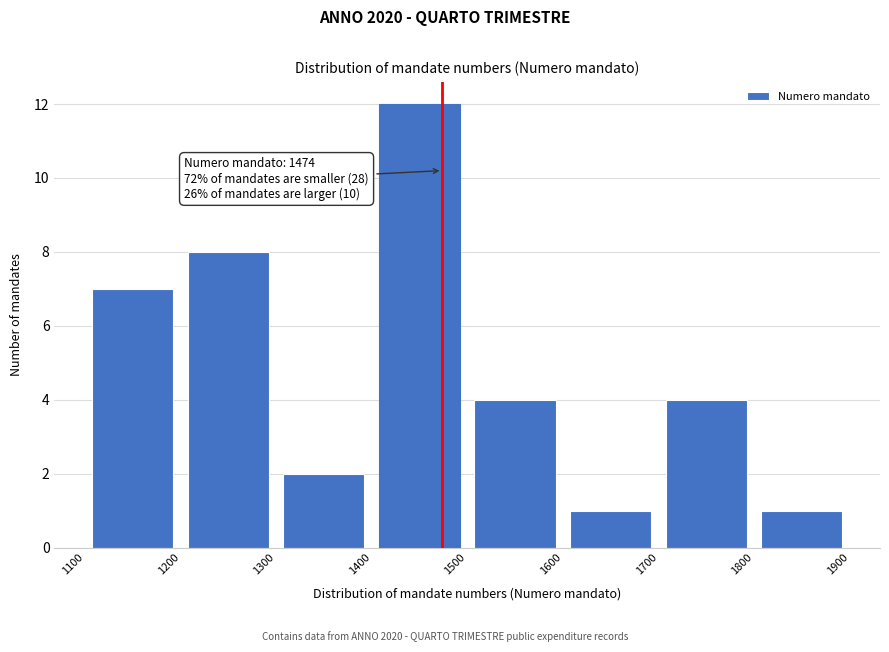

Which range on the x-axis has the tallest bar?

1400 to 1500